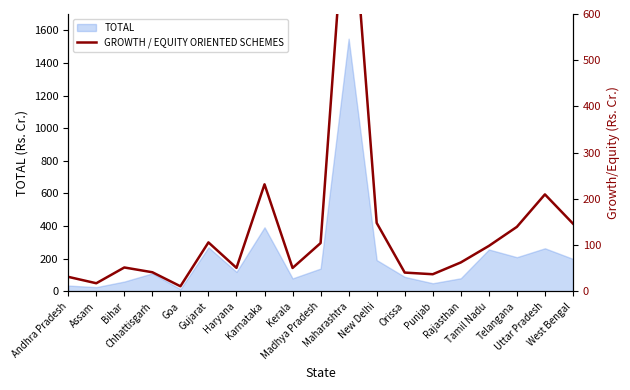

How many values are below 62?

9